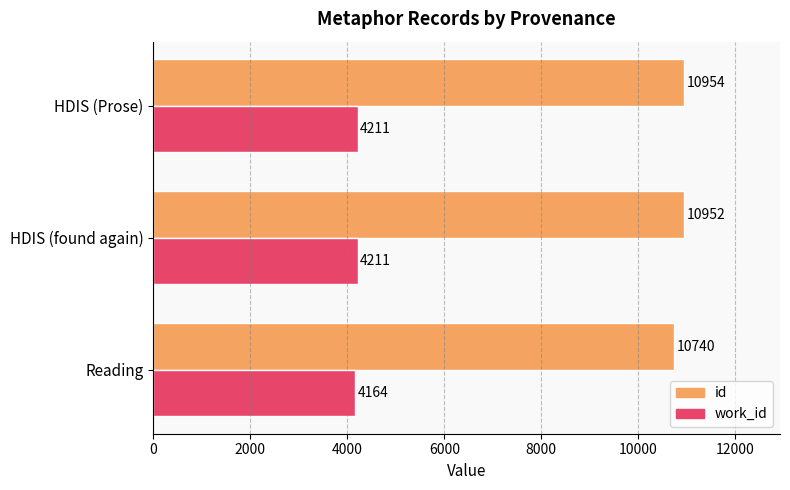

Count the work_id values in the range 4164 to 4211.

3